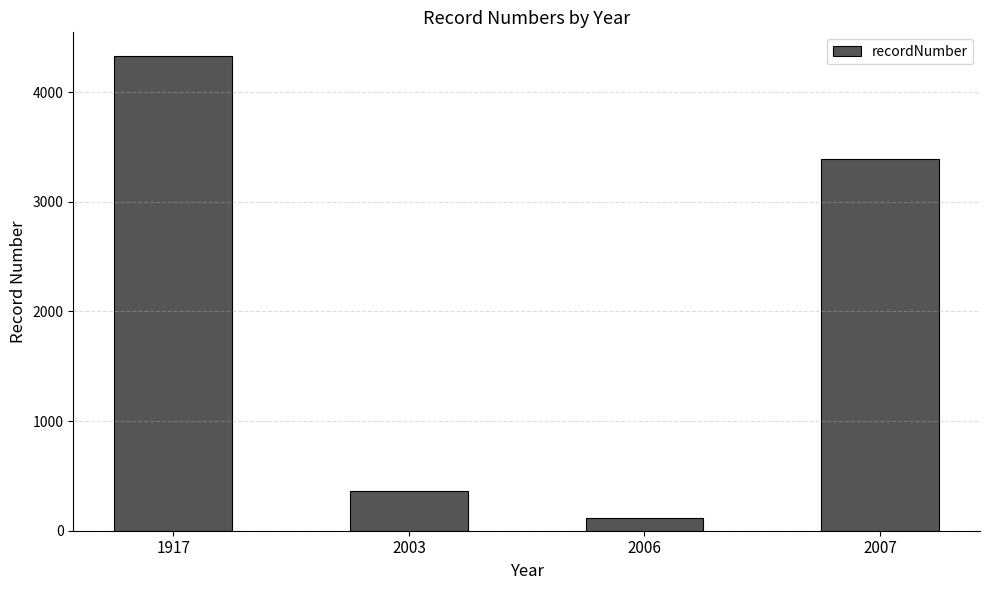

Approximately how many times larger is the value at 1917 compared to 2007?

1.3